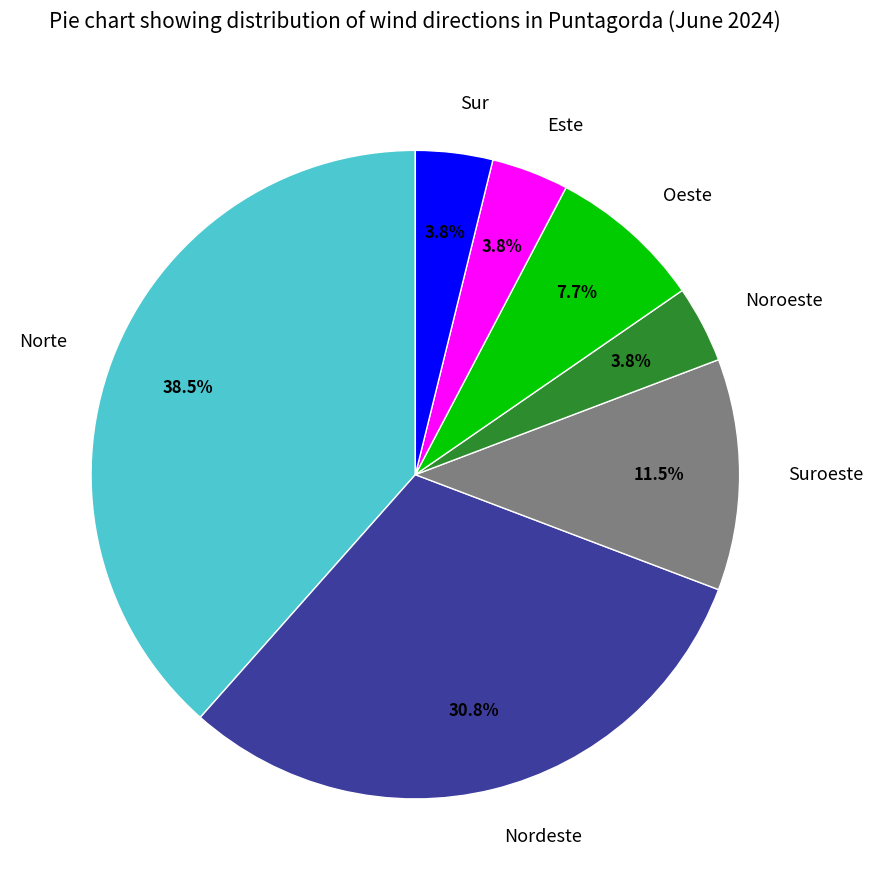

Which slice is the largest?

Norte